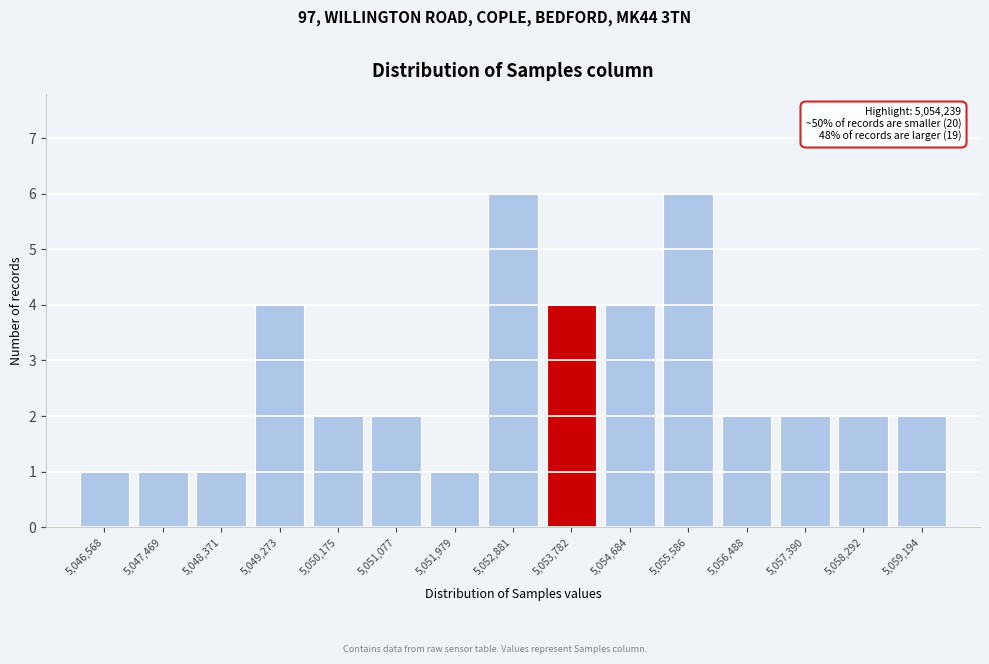

Reading right to left, transcribe all the data shown in this chart.

2	2	2	2	6	4	4	6	1	2	2	4	1	1	1